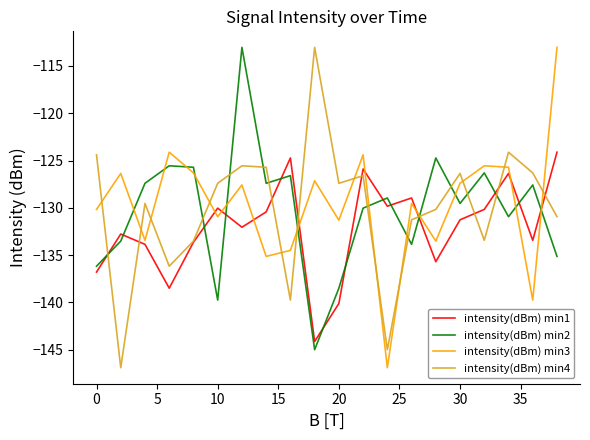

Which series ends up on top after the final intersection of intensity(dBm) min4 and intensity(dBm) min2?

intensity(dBm) min4